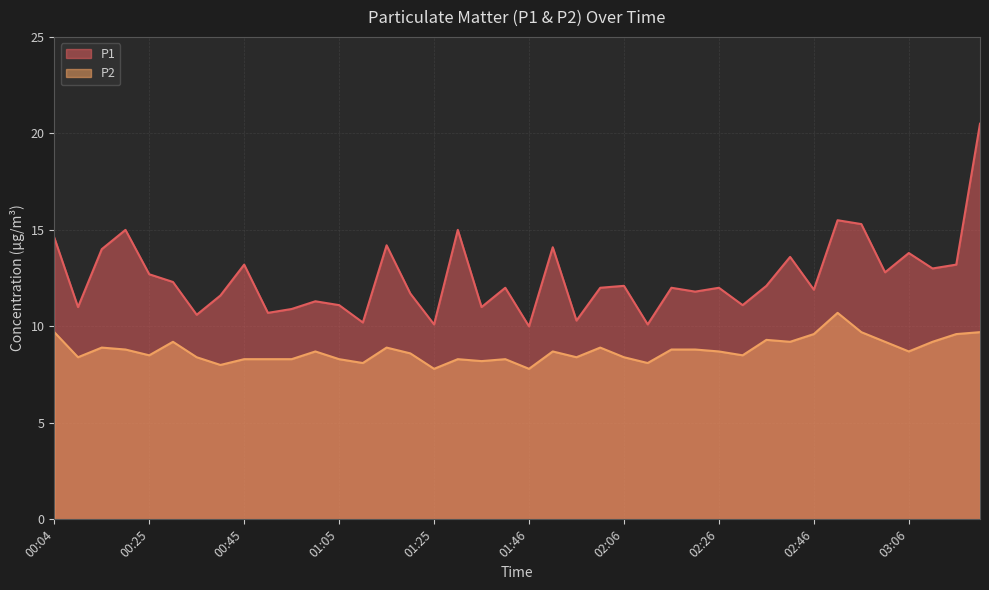

At which label does P2 reach its peak?

02:51